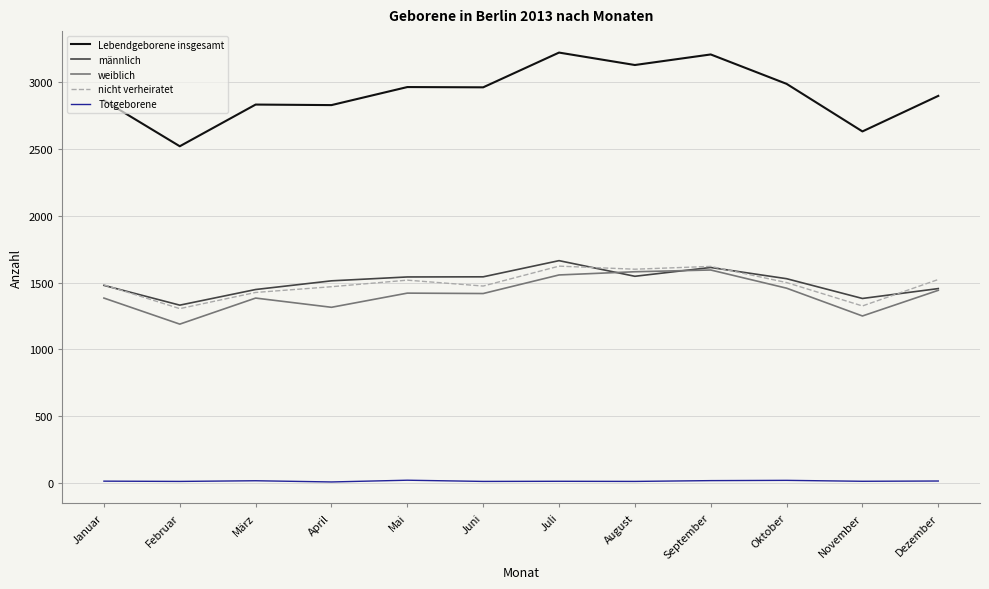

What is the difference between the highest and lowest values at Juni?

2949